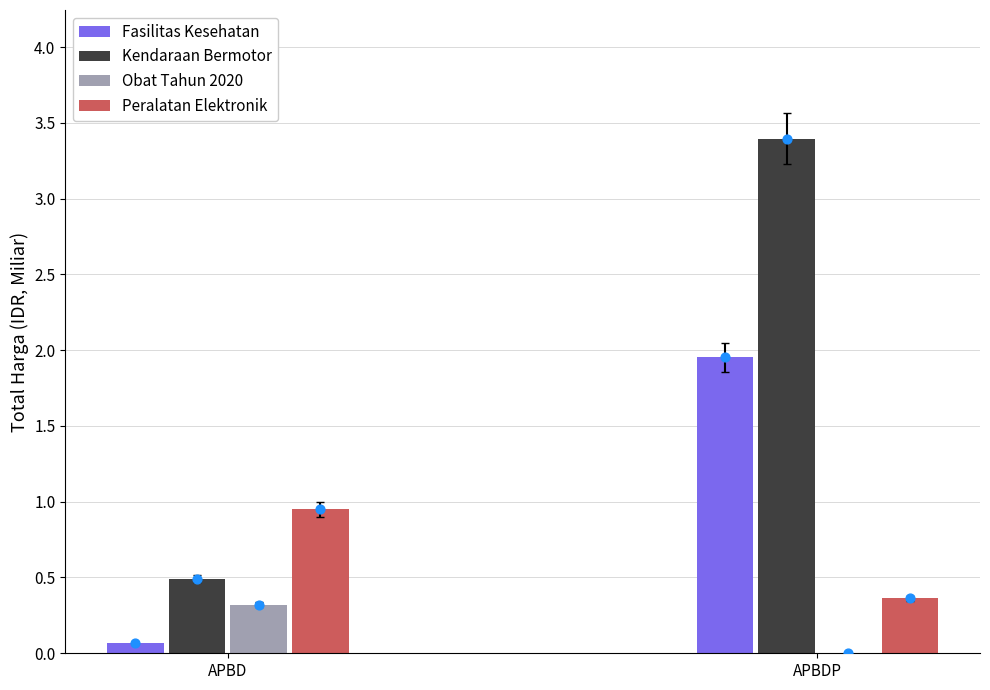

Which series reaches the maximum Y coordinate?

Kendaraan Bermotor